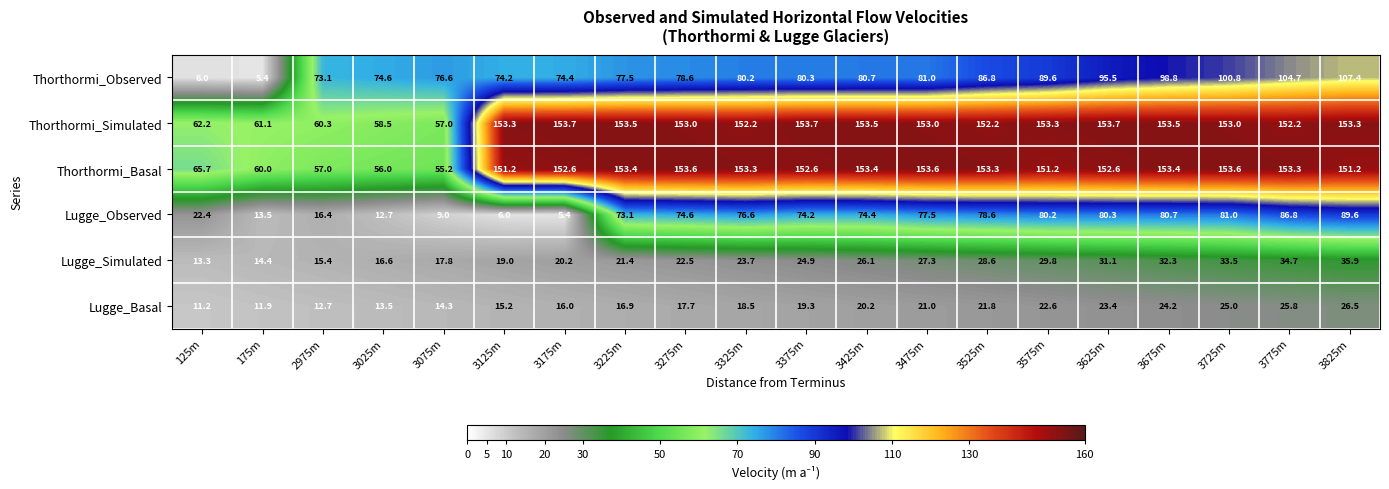

At which category is the sum across all series the highest?

3825m